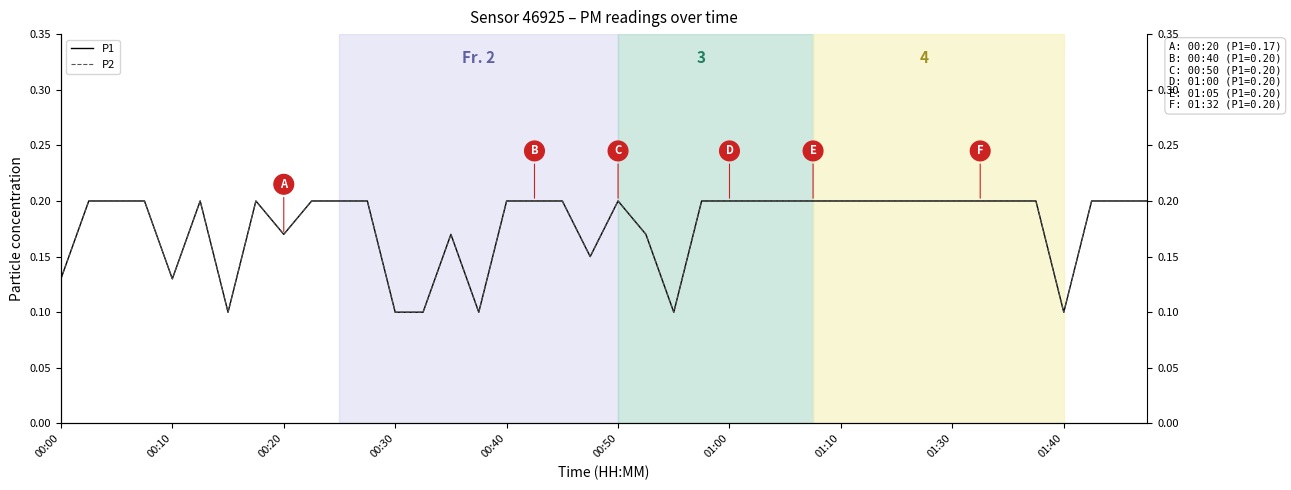

Rank the series at 01:00 from lowest to highest value.

P1, P2